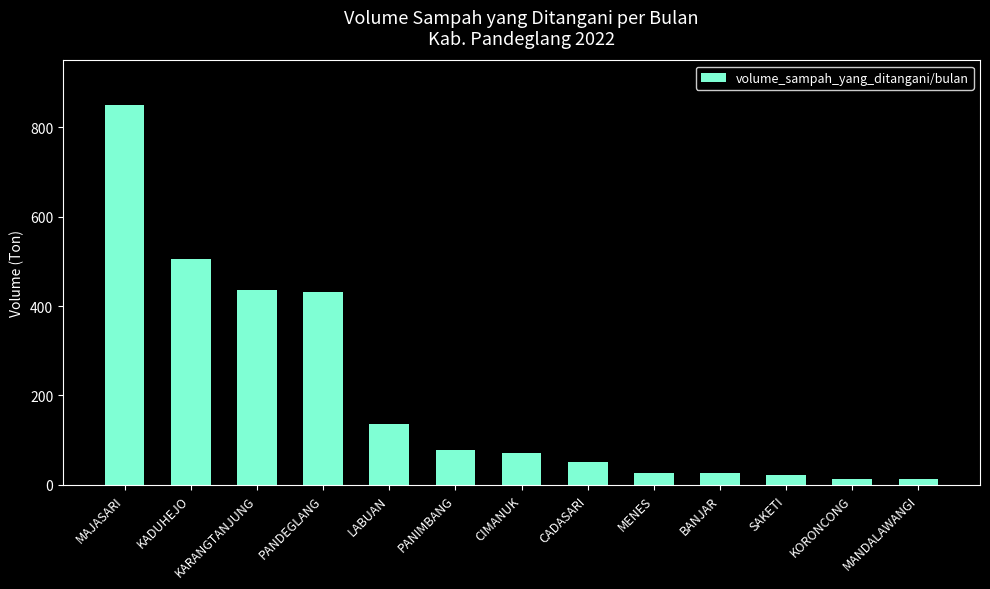

The value at KADUHEJO is 505. True or false?

True